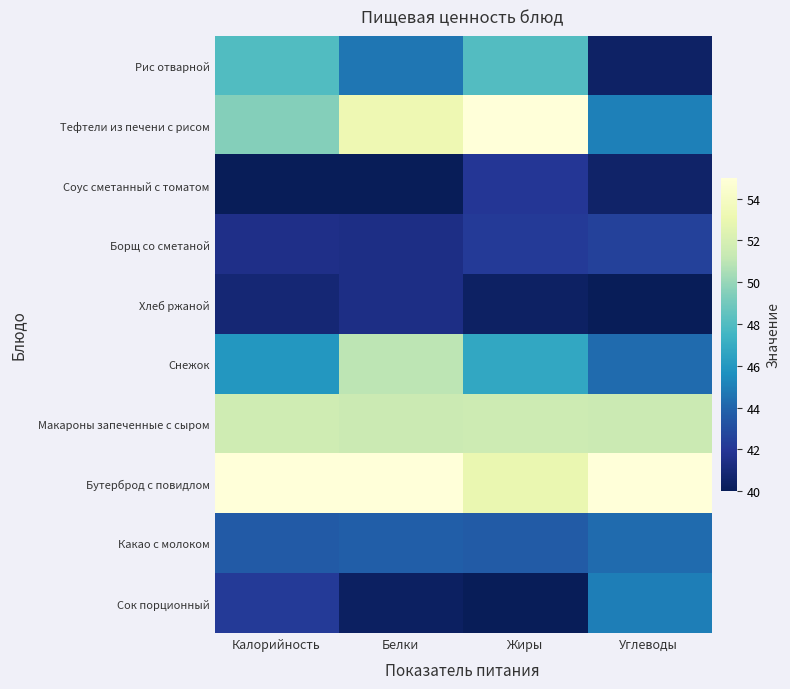

What is the spread (max minus min) of values at Углеводы?

15.0